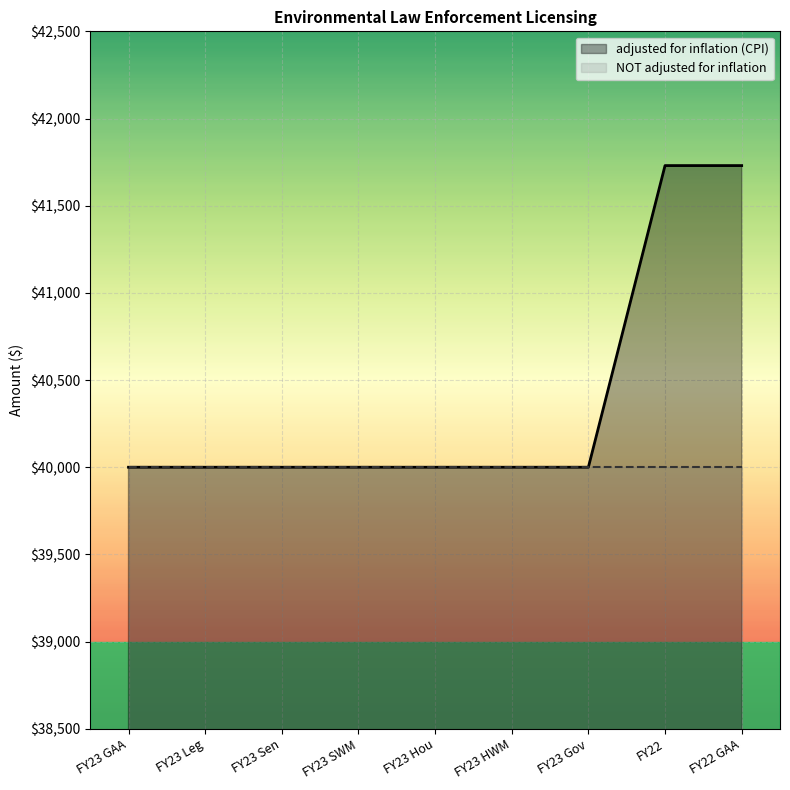

True or false: the data shows 41730 at FY22 GAA.

True